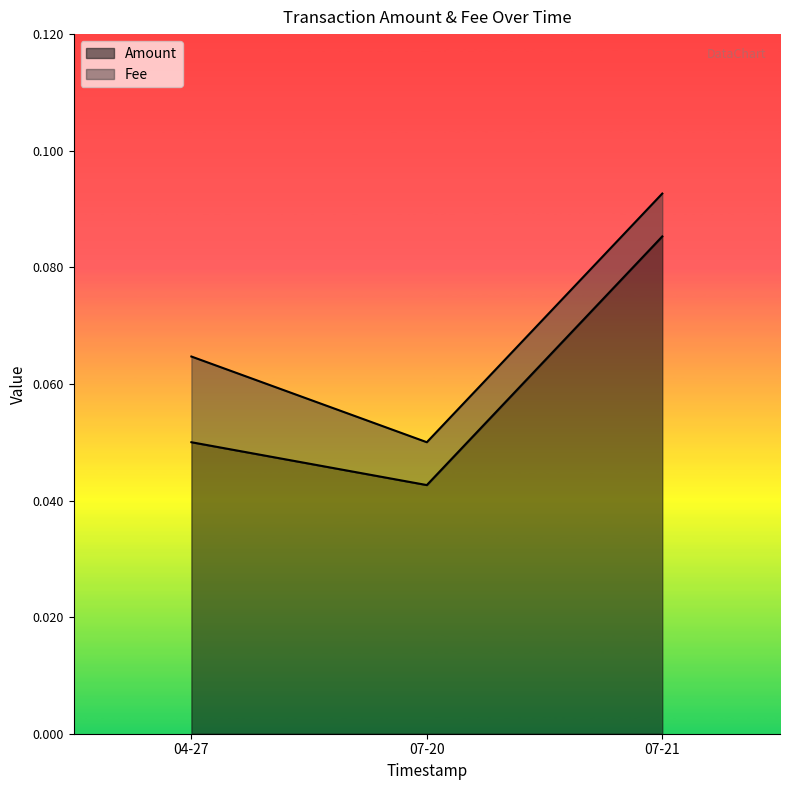

List the labels in order of Amount value, largest first.

07-21, 04-27, 07-20